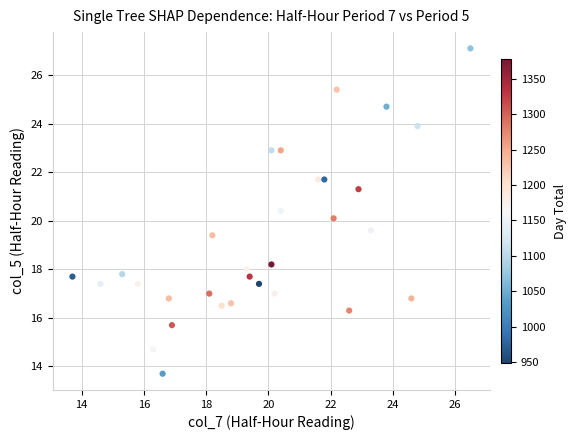

What is the range of Y values (max minus min)?

13.4